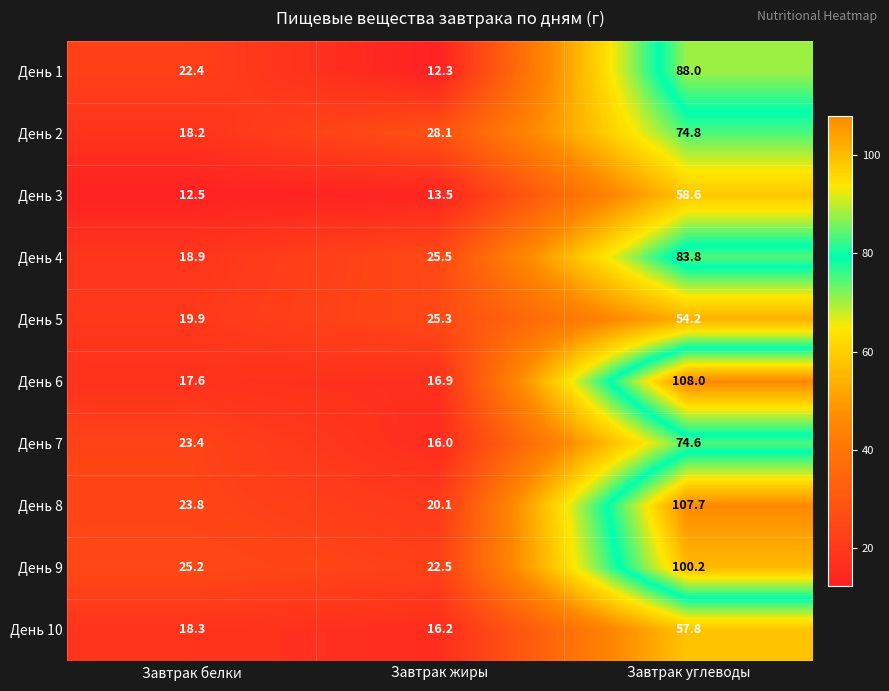

List the series in order of their peak value, highest first.

День 6, День 8, День 9, День 1, День 4, День 2, День 7, День 3, День 10, День 5